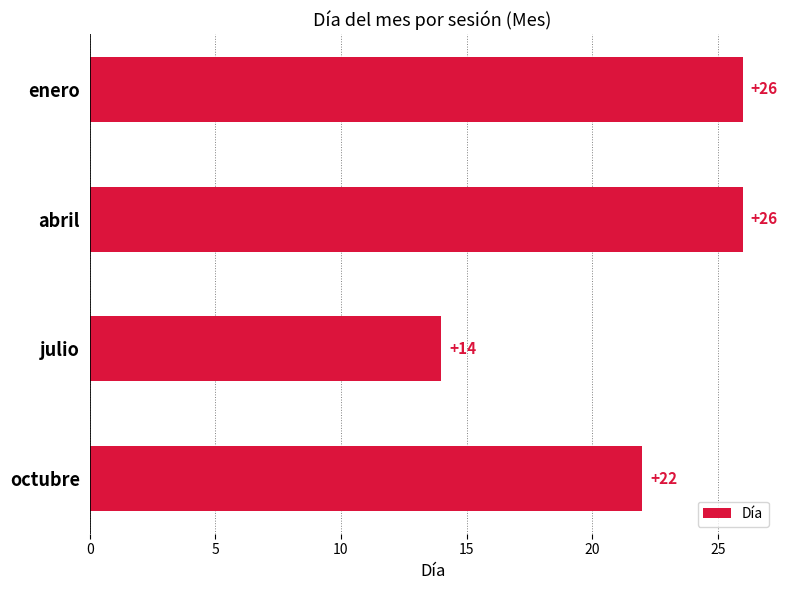

True or false: the data shows 9 at julio.

False